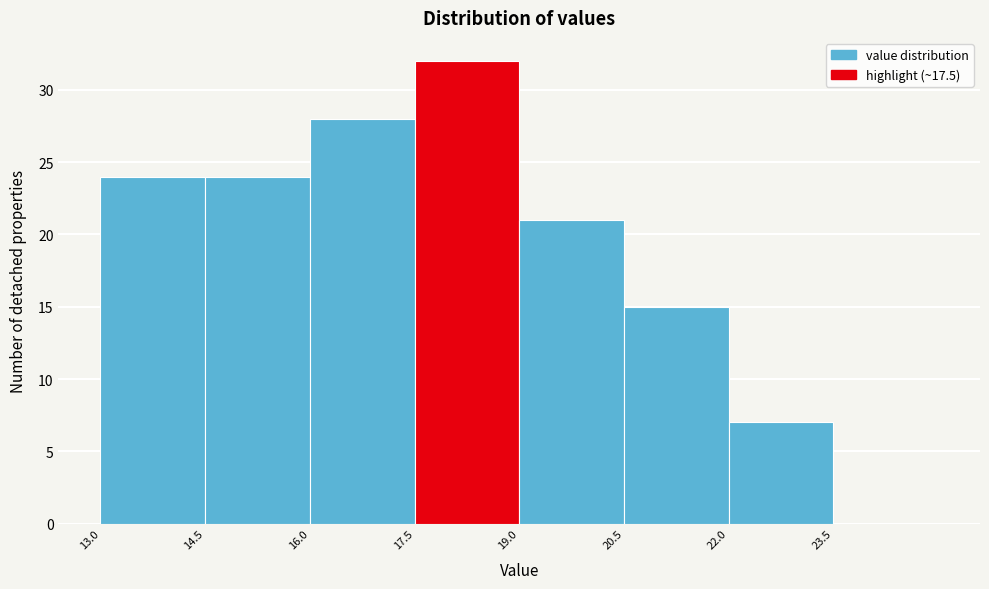

Which range on the x-axis has the tallest bar?

17.5 to 19.0